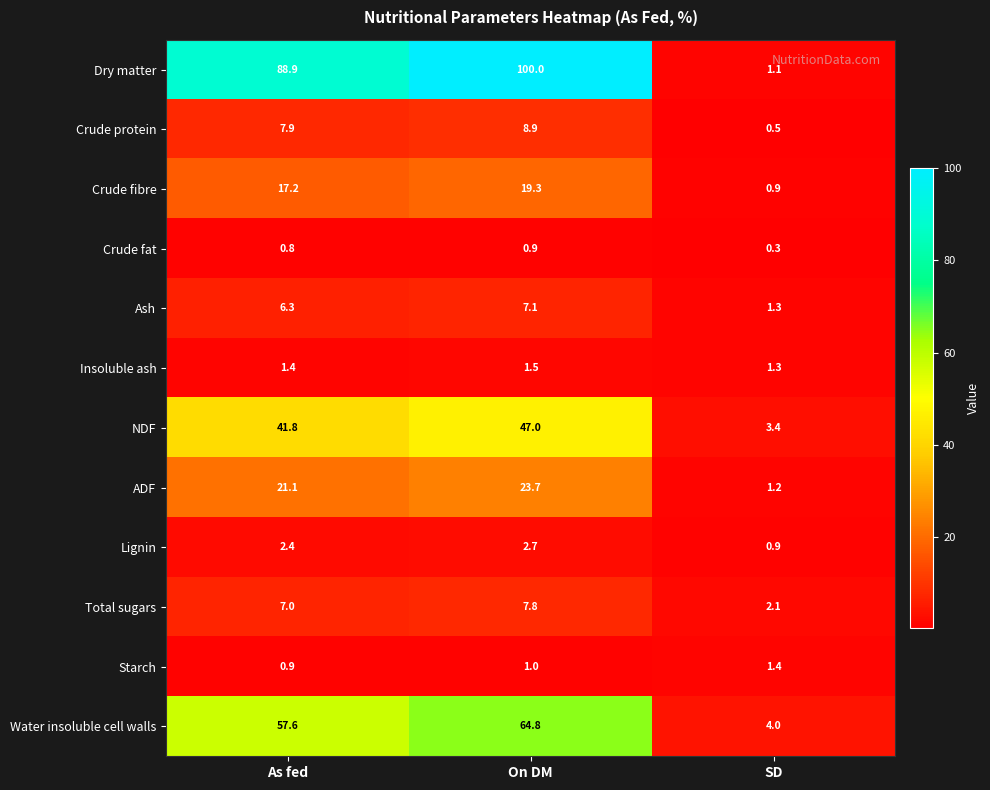

What is the sum of all Crude fat values?

2.0